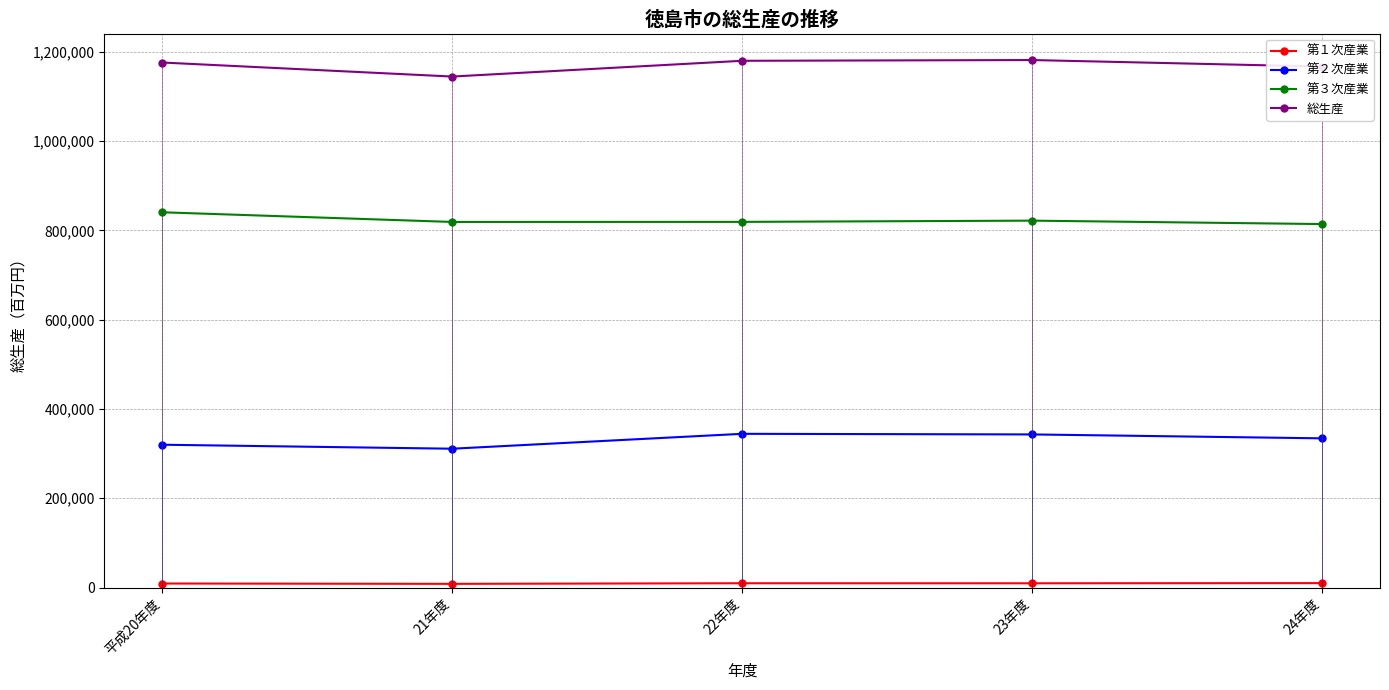

True or false: 第３次産業 and 第２次産業 intersect in this chart.

False